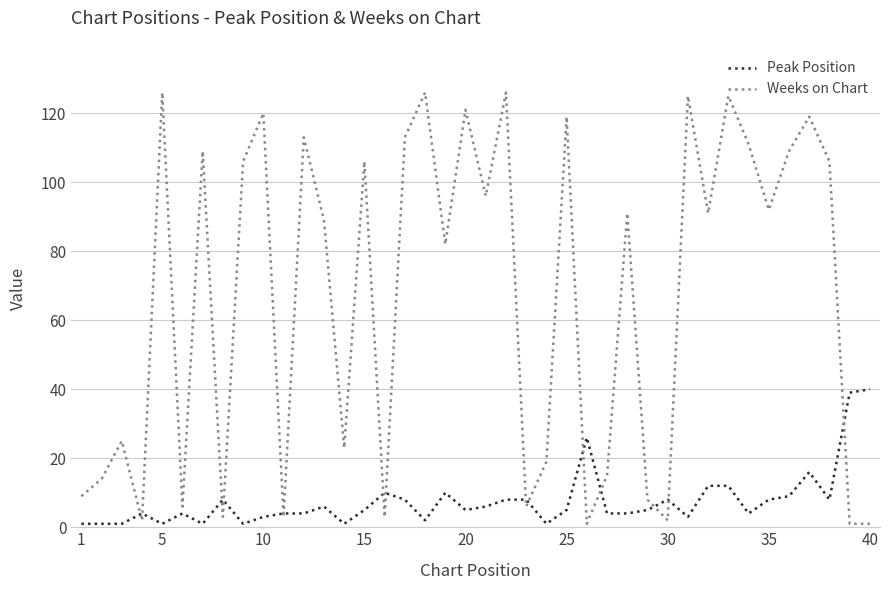

What is the greatest value displayed?

126